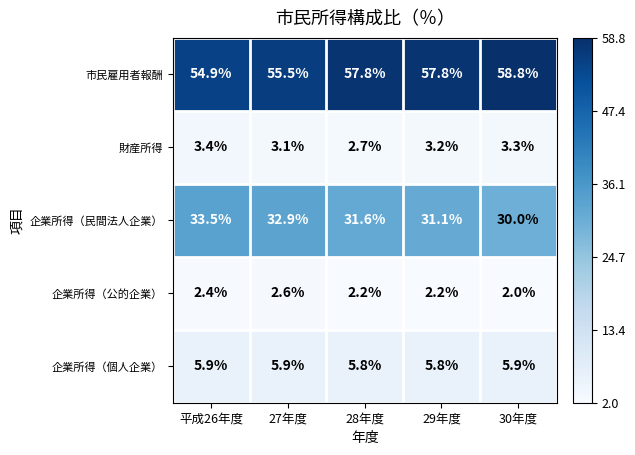

Which label corresponds to the smallest value in the chart?

30年度